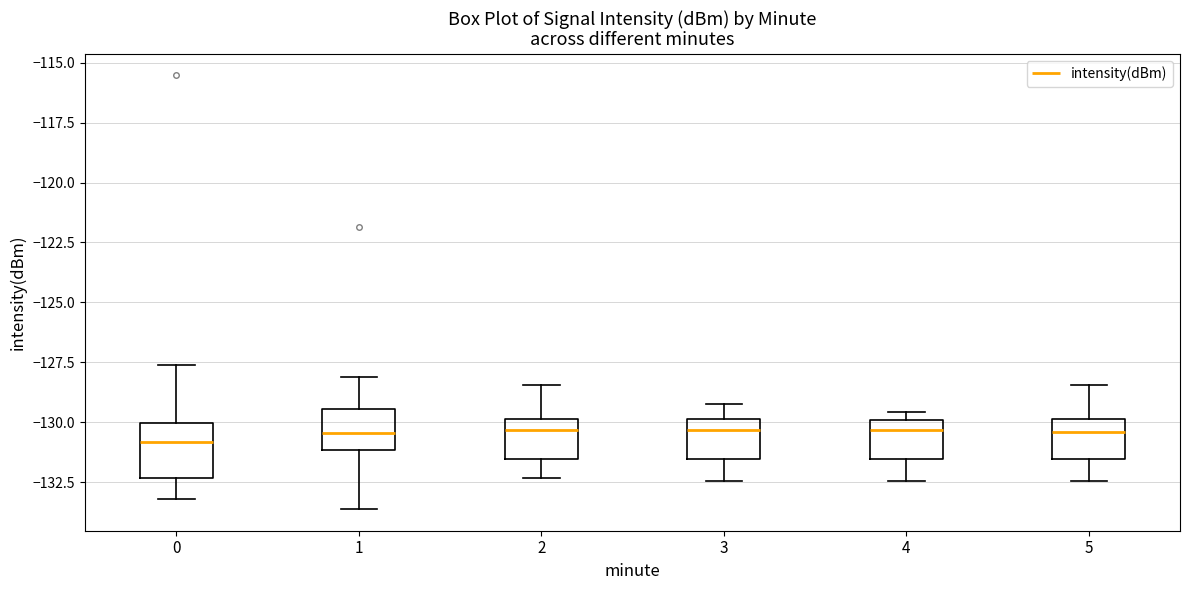

Reading left to right, transcribe this box plot: for each box, give where its median line is, the range the box spans, and where its two whiskers end, as read against the y-axis. The values are not printed on the chart, so give them approximately, as read against the axis.

0: median -131.0, box -132.5 to -130.0, whiskers -133.0 to -127.5
1: median -130.5, box -131.0 to -129.5, whiskers -133.5 to -128.0
2: median -130.5, box -131.5 to -130.0, whiskers -132.5 to -128.5
3: median -130.5, box -131.5 to -130.0, whiskers -132.5 to -129.0
4: median -130.5, box -131.5 to -130.0, whiskers -132.5 to -129.5
5: median -130.5, box -131.5 to -130.0, whiskers -132.5 to -128.5